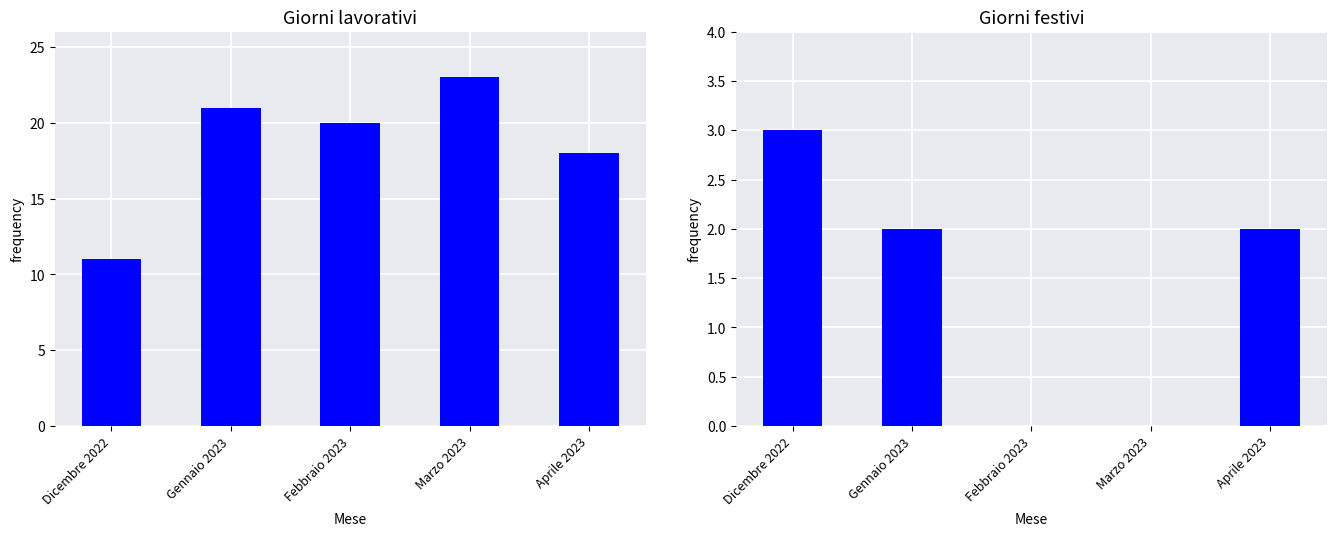

Does the chart contain any negative values?

No